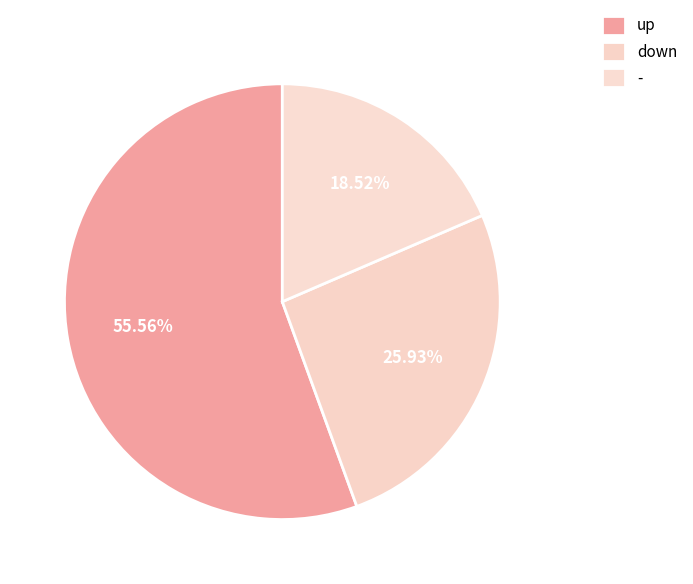

Which slice is the smallest?

-